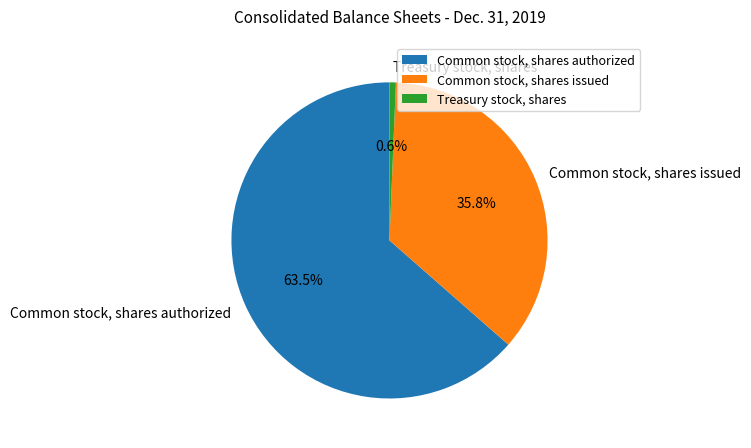

To the nearest percent, what is the combined percentage of Treasury stock, shares and Common stock, shares authorized?

64%